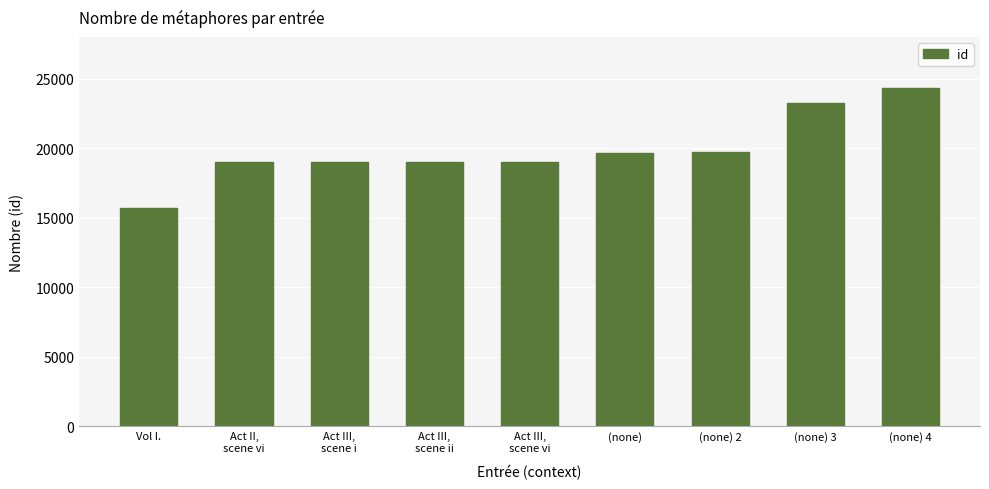

Count the number of data series in this chart.

1